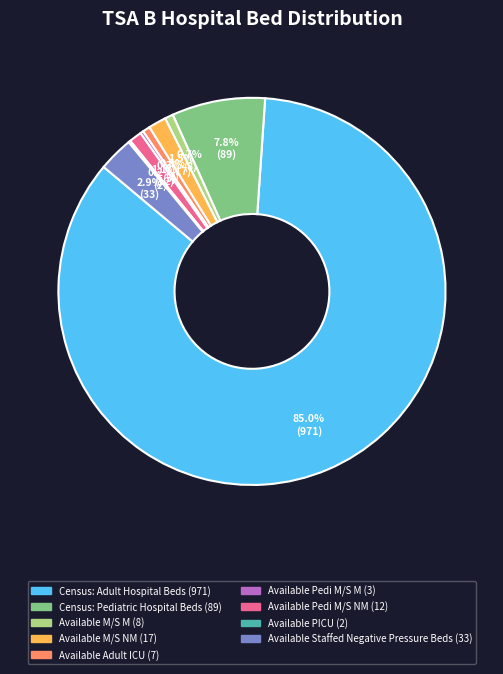

What is the largest slice in the pie chart?

Census: Adult Hospital Beds